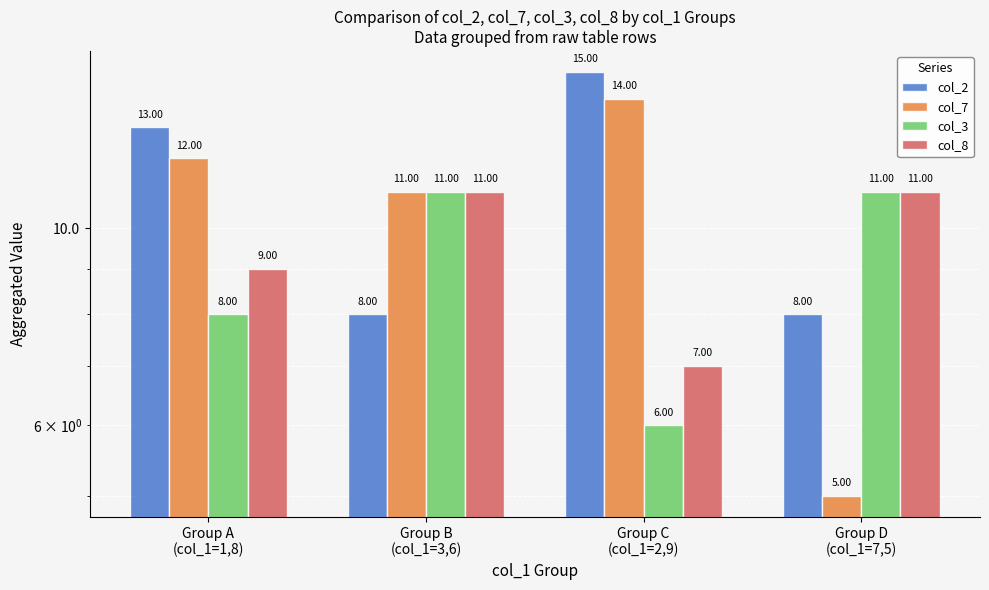

At which label does col_2 first exceed 13?

Group C
(col_1=2,9)